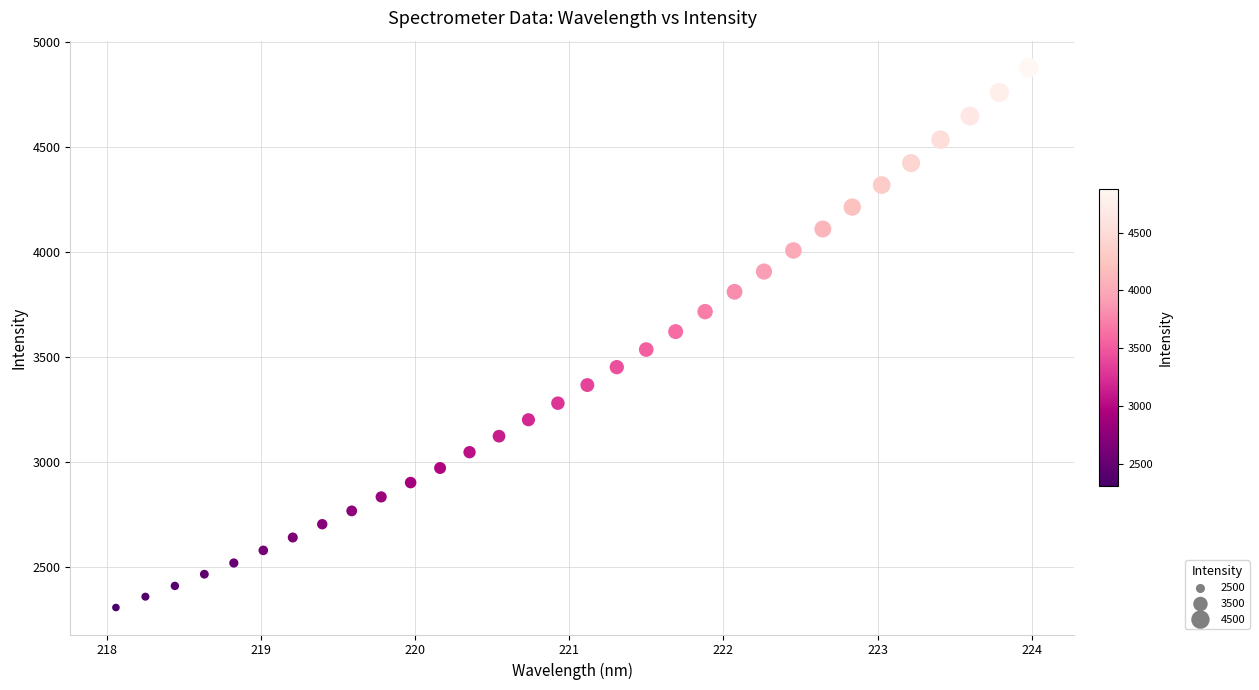

What is the range of X values (max minus min)?

5.9